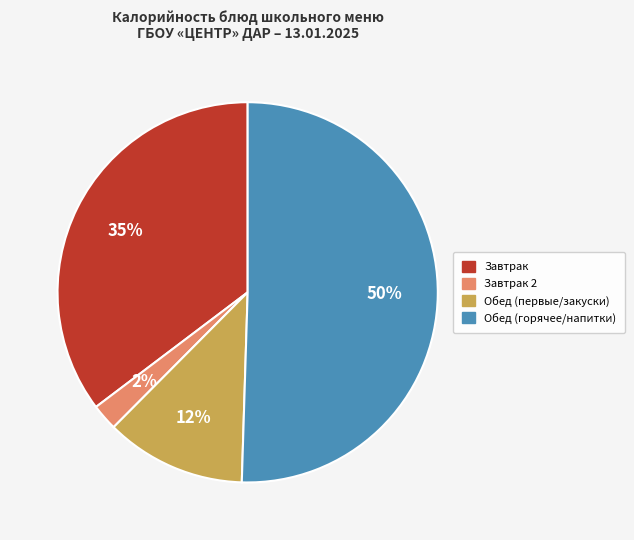

Does any single category account for the majority?

Yes